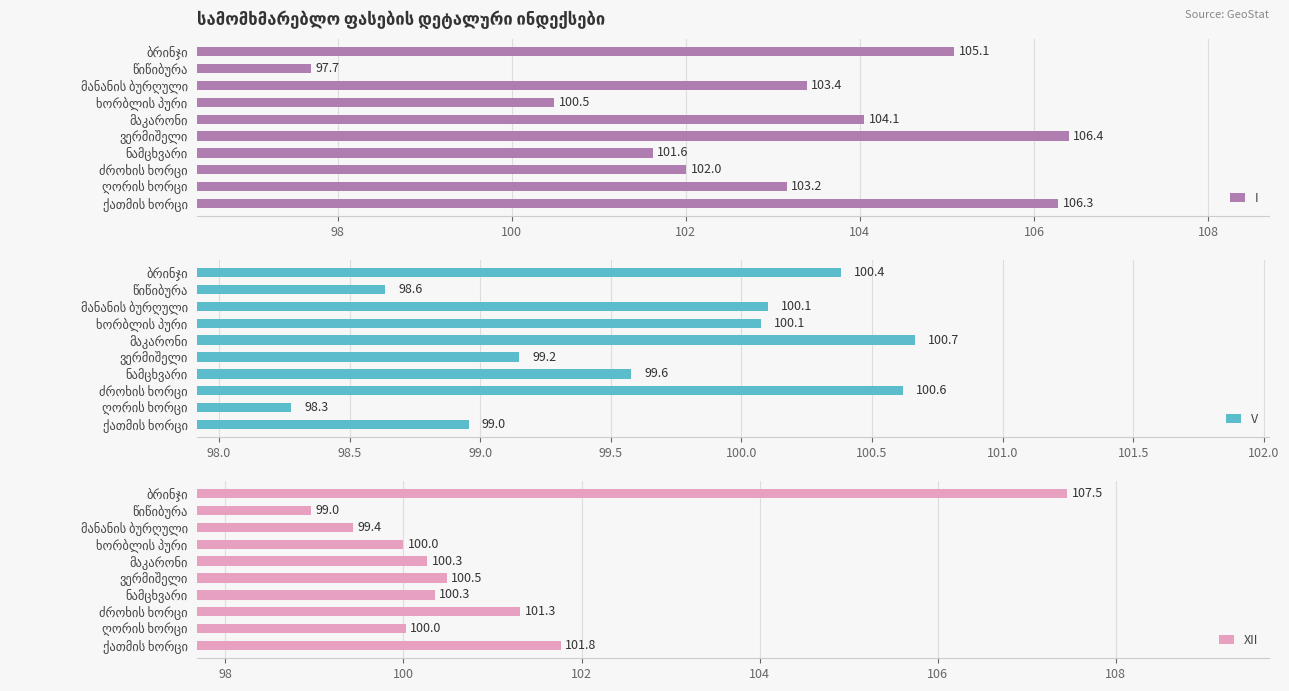

Reading left to right, extract all data points from this chart.

I: 105.1	97.7	103.4	100.5	104.1	106.4	101.6	102.0	103.2	106.3
V: 100.4	98.6	100.1	100.1	100.7	99.2	99.6	100.6	98.3	99.0
XII: 107.5	99.0	99.4	100.0	100.3	100.5	100.3	101.3	100.0	101.8